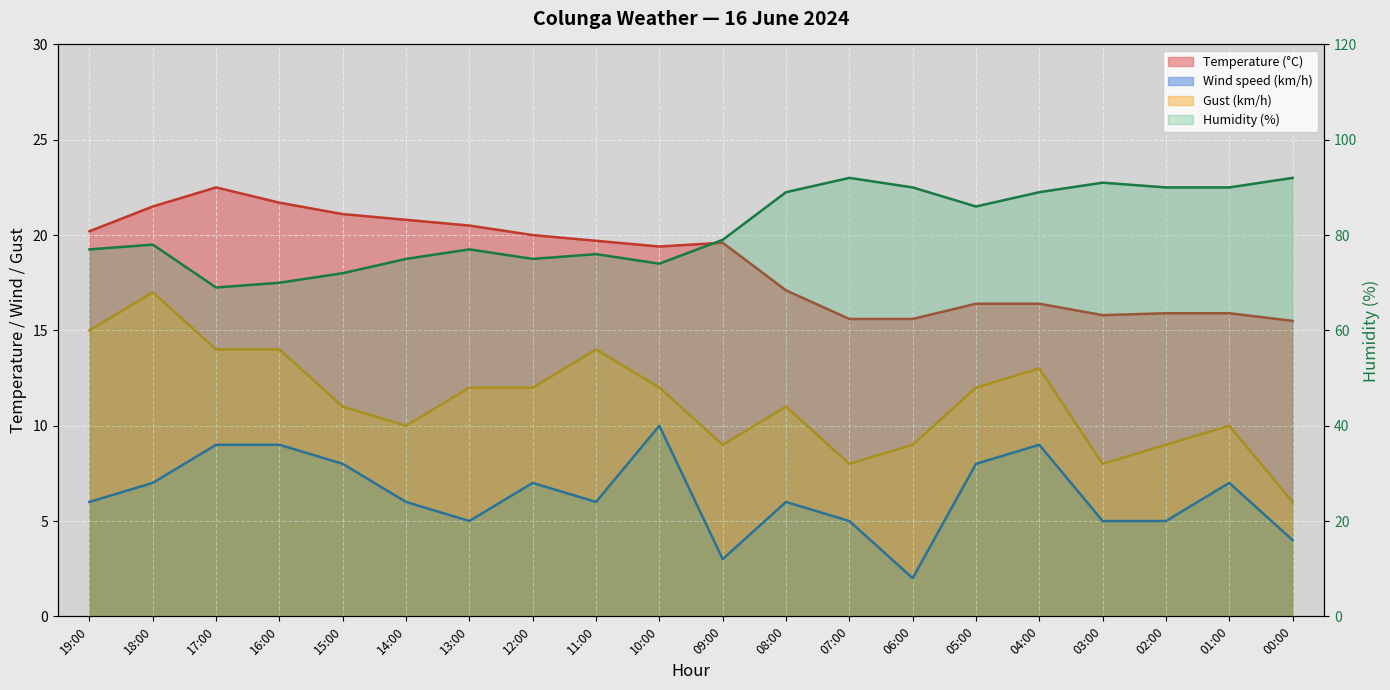

Reading left to right, what are all the values shown in this chart?

Temperature (°C): 20.2	21.5	22.5	21.7	21.1	20.8	20.5	20.0	19.7	19.4	19.6	17.1	15.6	15.6	16.4	16.4	15.8	15.9	15.9	15.5
Humidity (%): 77.0	78.0	69.0	70.0	72.0	75.0	77.0	75.0	76.0	74.0	79.0	89.0	92.0	90.0	86.0	89.0	91.0	90.0	90.0	92.0
Wind speed (km/h): 6.0	7.0	9.0	9.0	8.0	6.0	5.0	7.0	6.0	10.0	3.0	6.0	5.0	2.0	8.0	9.0	5.0	5.0	7.0	4.0
Gust (km/h): 15.0	17.0	14.0	14.0	11.0	10.0	12.0	12.0	14.0	12.0	9.0	11.0	8.0	9.0	12.0	13.0	8.0	9.0	10.0	6.0